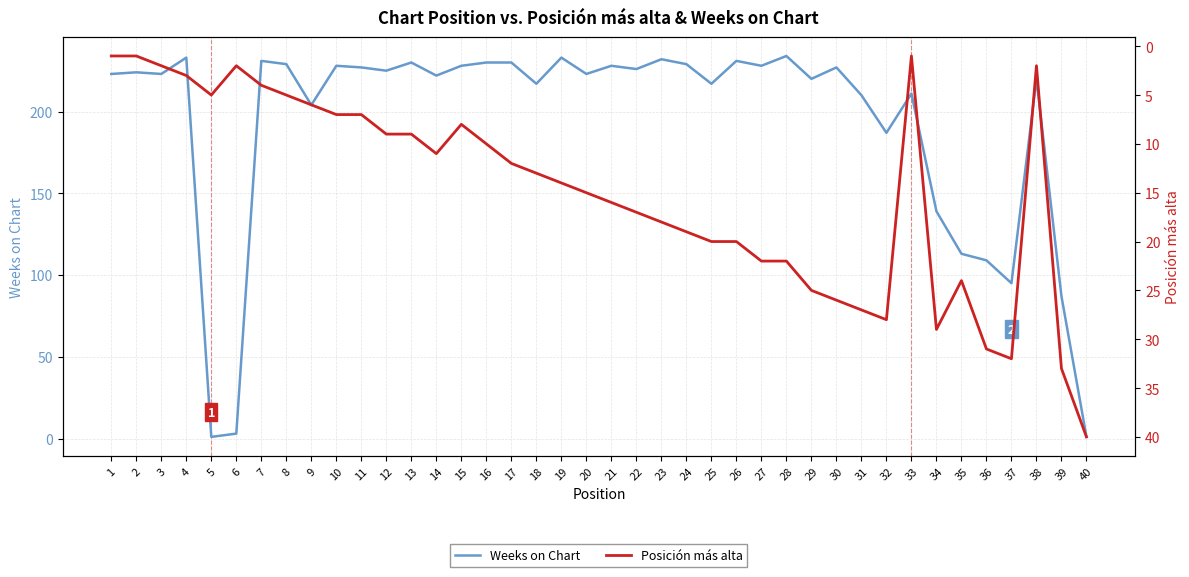

True or false: Weeks on Chart has more than 2 interior local peaks.

True